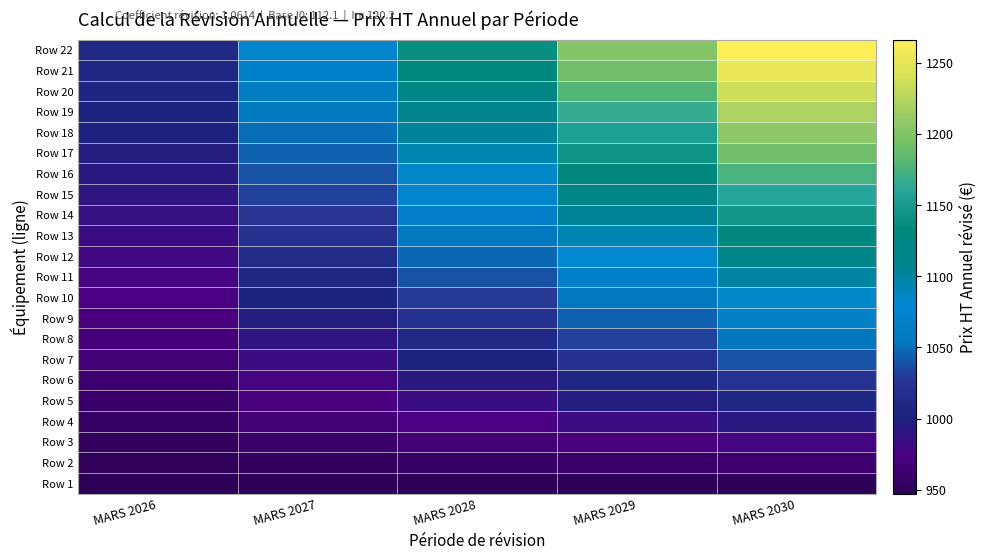

What is the spread (max minus min) of values at MARS 2030?

319.1